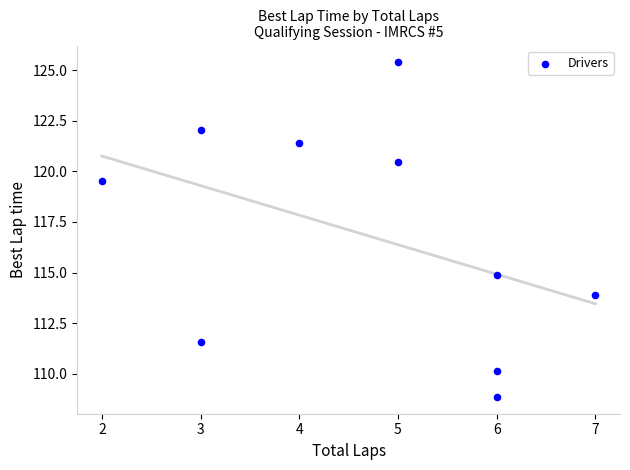

What is the average X value?

4.7